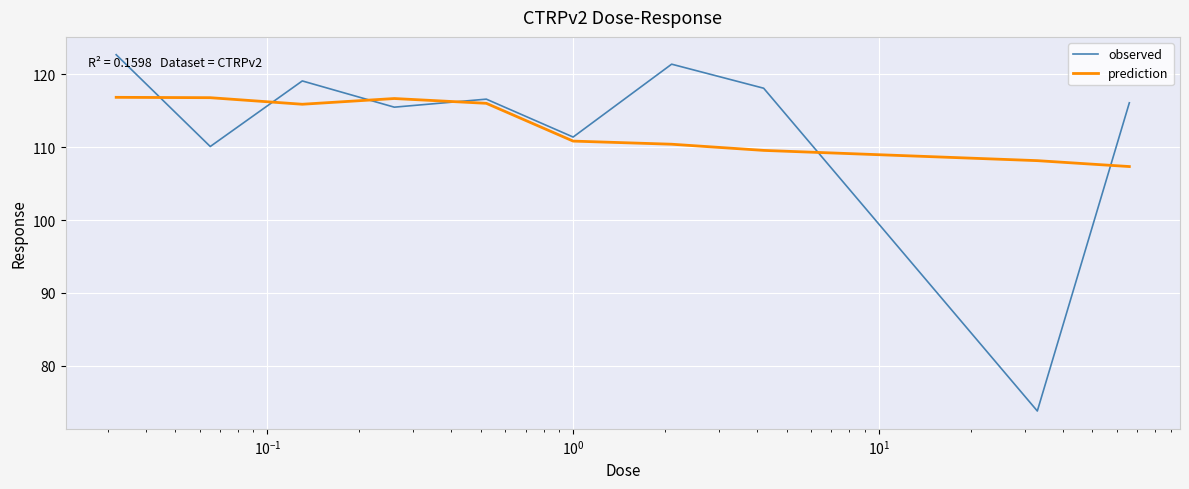

Count the number of categories in the chart.

10